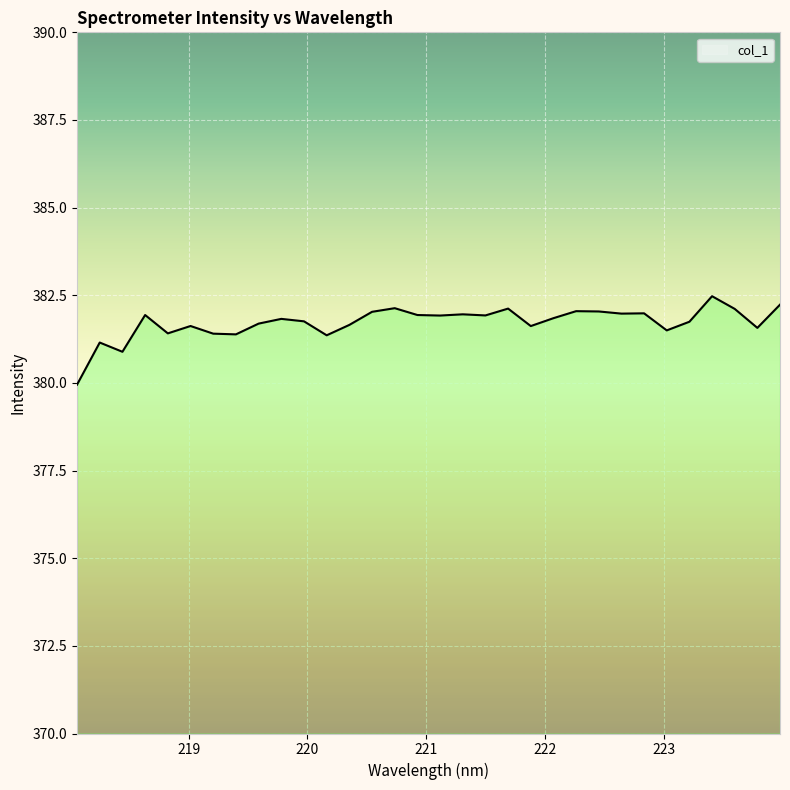

What is the greatest value displayed?

382.5